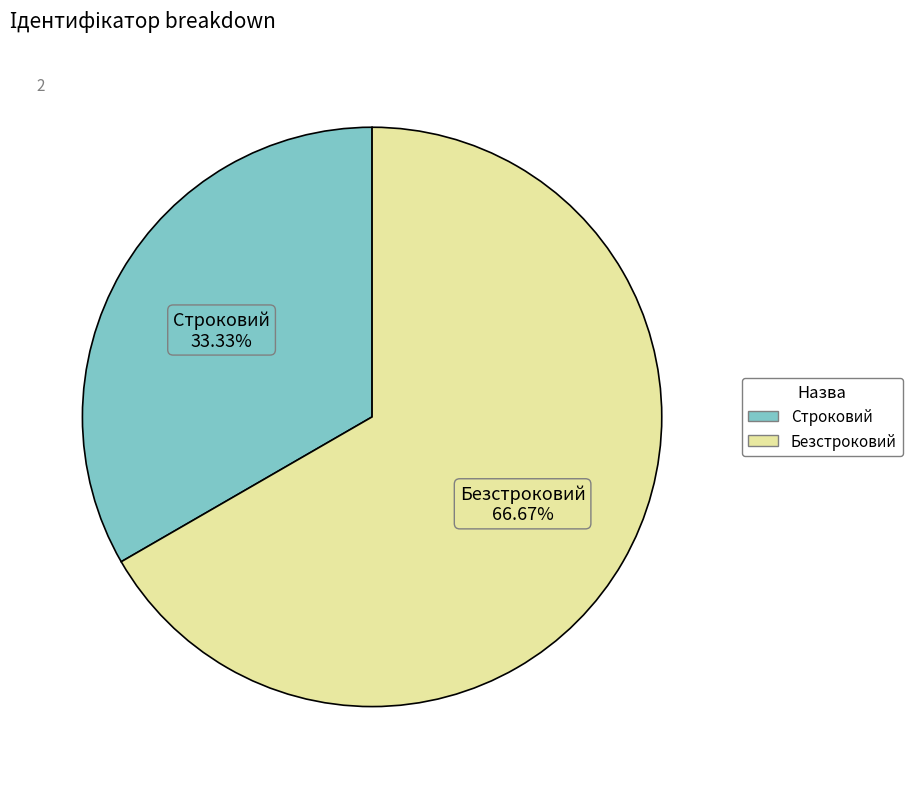

Is Строковий the majority of the pie?

No